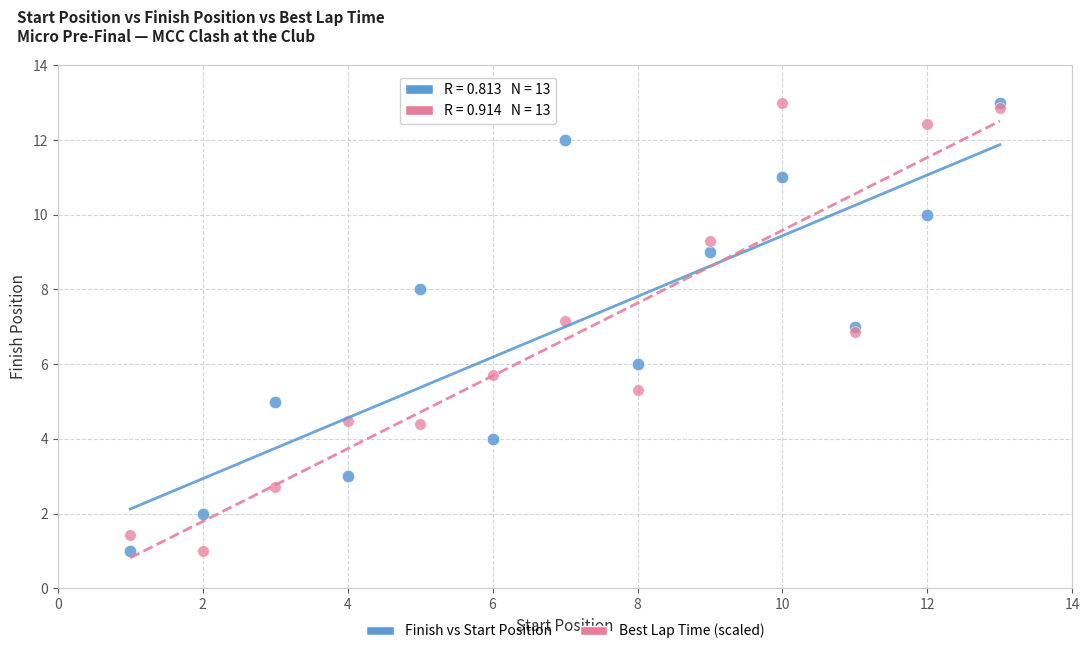

What is the X range (max minus min) for the scatter plot?

12.0